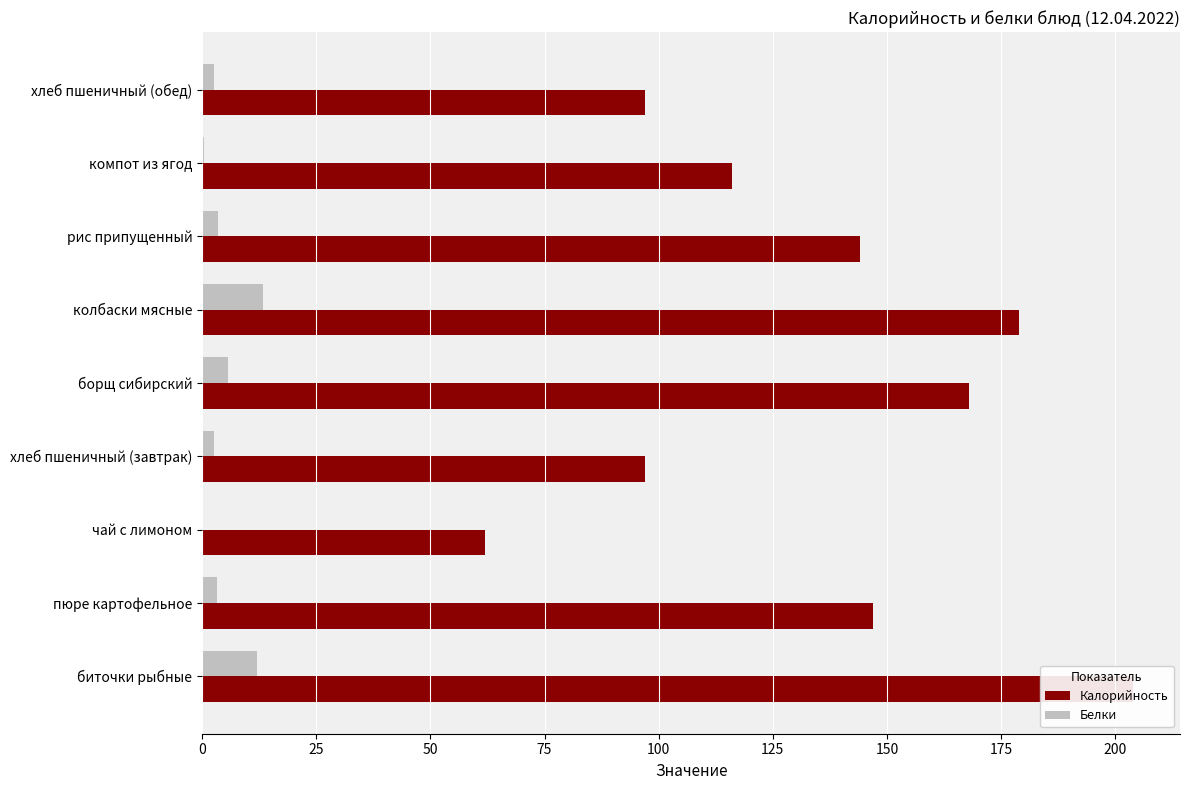

What is the maximum value for Белки?

13.3